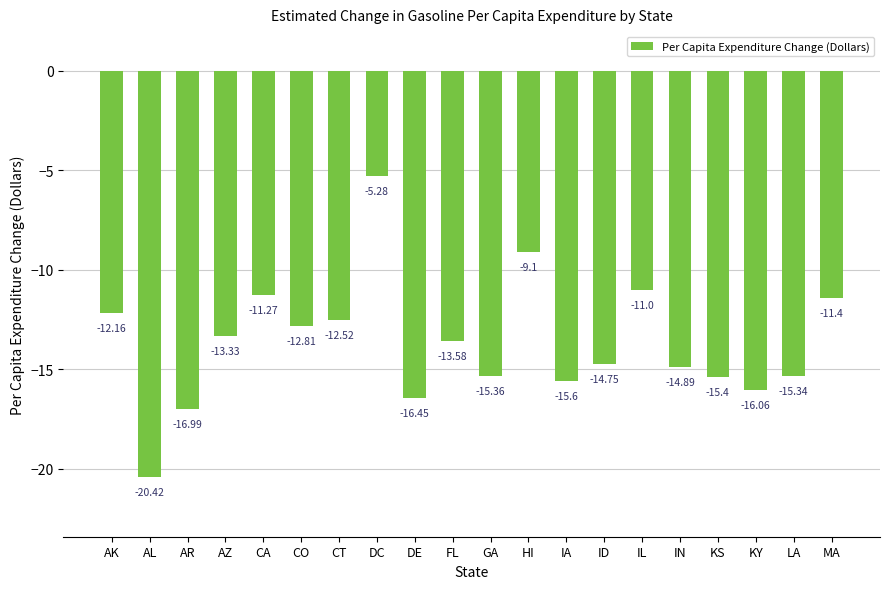

What is the label of the 4th bar from the left?

AZ